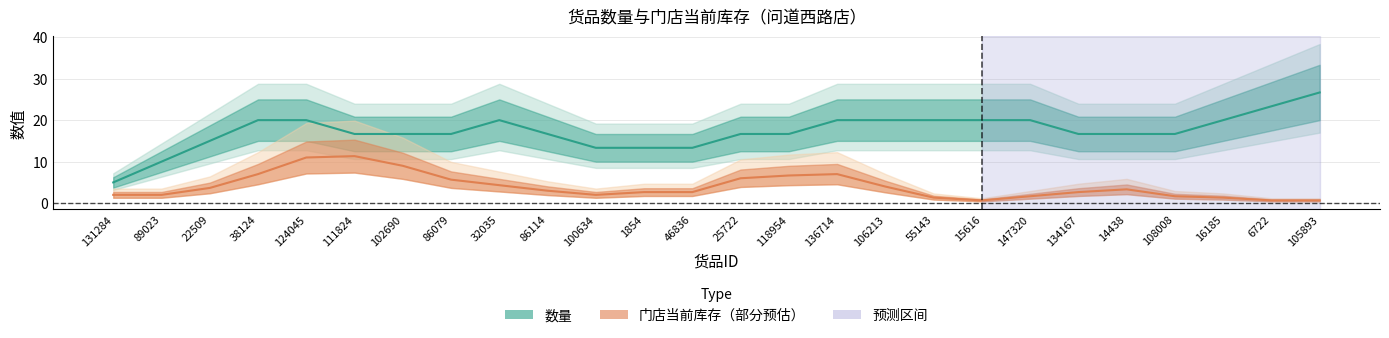

What is the label of the 6th point from the right?

134167